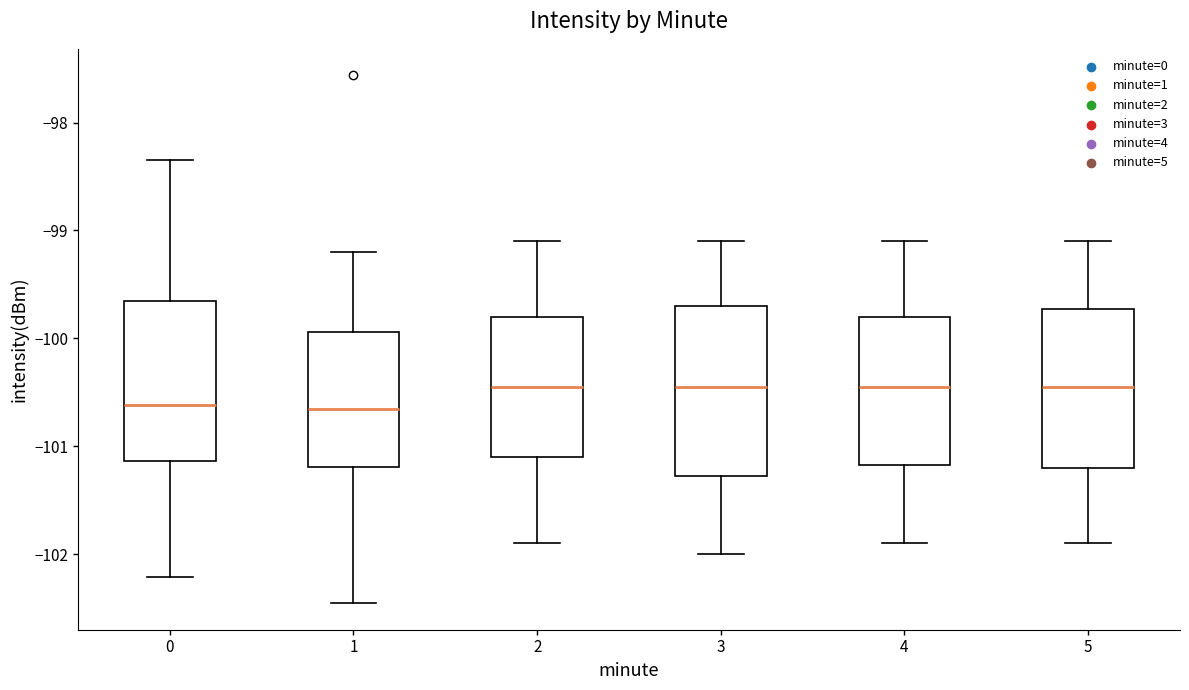

Reading left to right, read every box against the y-axis: the position of its median line, the range the box covers, and the ends of its whiskers. The values are not printed on the chart, so give them approximately, as read against the axis.

0: median -100.6, box -101.1 to -99.7, whiskers -102.2 to -98.4
1: median -100.7, box -101.2 to -99.9, whiskers -102.5 to -99.2
2: median -100.4, box -101.1 to -99.8, whiskers -101.9 to -99.1
3: median -100.4, box -101.3 to -99.7, whiskers -102.0 to -99.1
4: median -100.4, box -101.2 to -99.8, whiskers -101.9 to -99.1
5: median -100.4, box -101.2 to -99.7, whiskers -101.9 to -99.1